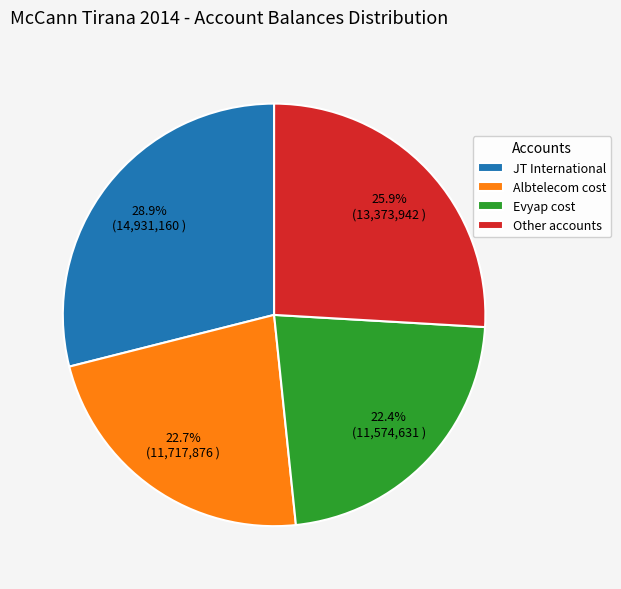

Count the number of slices in the pie.

4